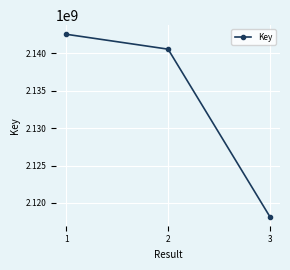

At which label does the data first exceed 2140567262?

1